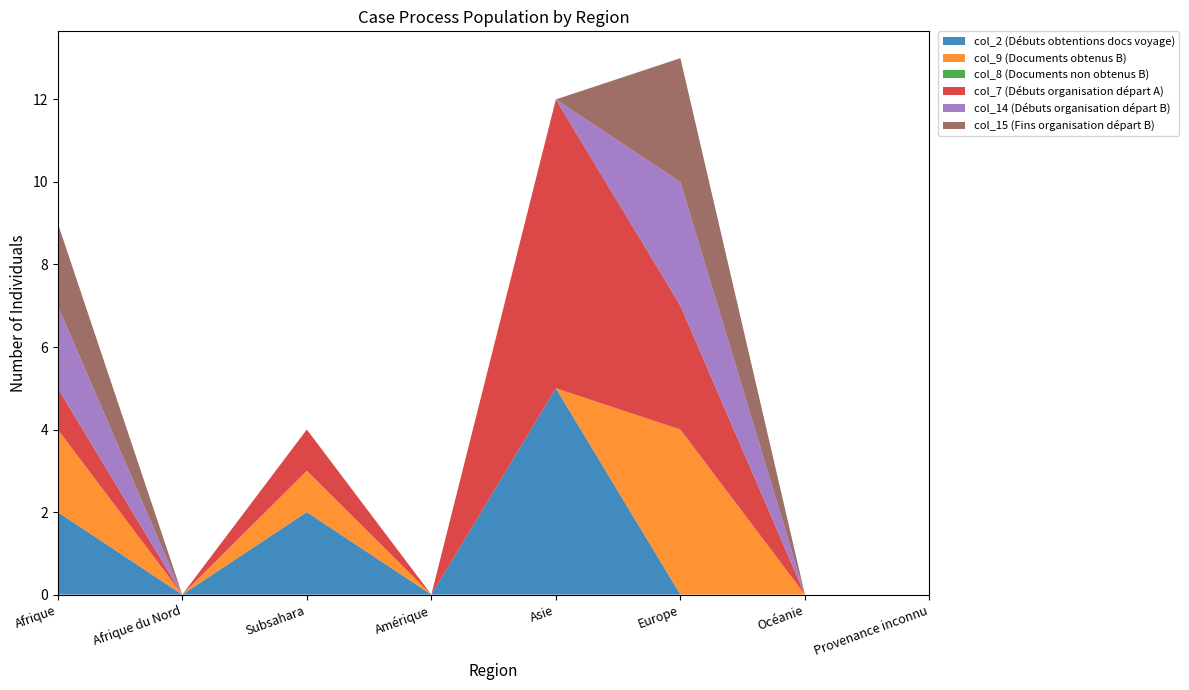

Reading left to right, what are all the values shown in this chart?

col_2 (Débuts obtentions docs voyage): 2	0	2	0	5	0	0	0
col_9 (Documents obtenus B): 2	0	1	0	0	4	0	0
col_8 (Documents non obtenus B): 0	0	0	0	0	0	0	0
col_7 (Débuts organisation départ A): 1	0	1	0	7	3	0	0
col_14 (Débuts organisation départ B): 2	0	0	0	0	3	0	0
col_15 (Fins organisation départ B): 2	0	0	0	0	3	0	0